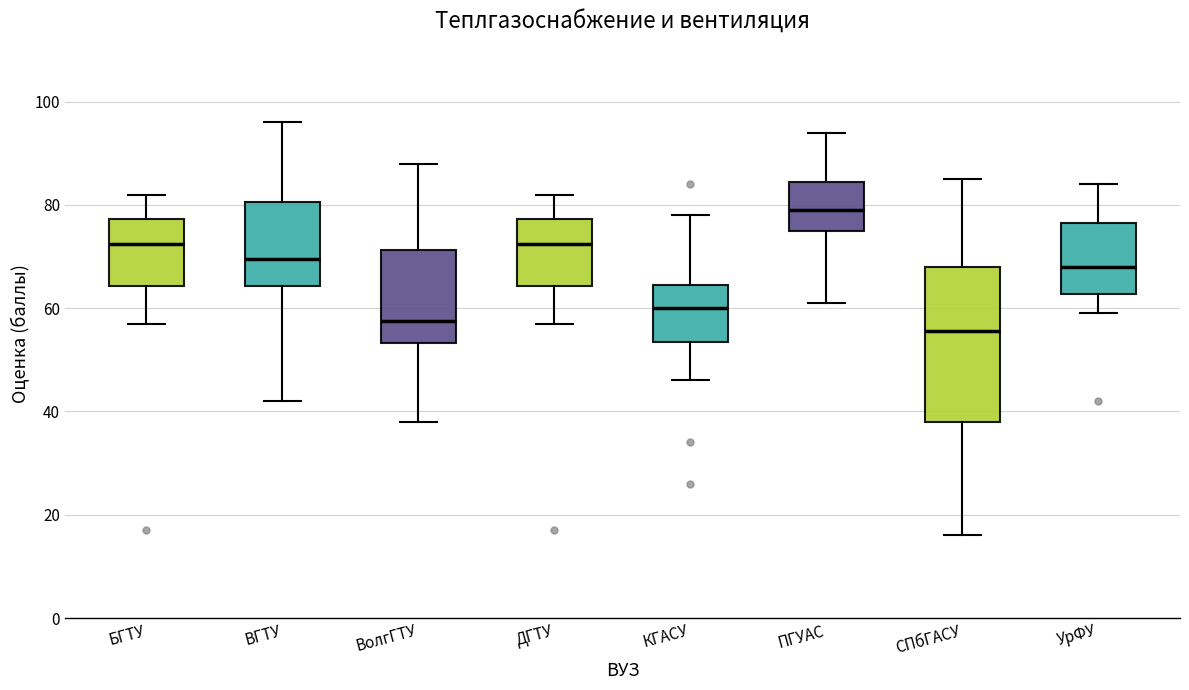

Reading left to right, read every box against the y-axis: the position of its median line, the range the box covers, and the ends of its whiskers. The values are not printed on the chart, so give them approximately, as read against the axis.

БГТУ: median 72, box 64 to 78, whiskers 58 to 82
ВГТУ: median 70, box 64 to 80, whiskers 42 to 96
ВолгГТУ: median 58, box 54 to 72, whiskers 38 to 88
ДГТУ: median 72, box 64 to 78, whiskers 58 to 82
КГАСУ: median 60, box 54 to 64, whiskers 46 to 78
ПГУАС: median 80, box 76 to 84, whiskers 62 to 94
СПбГАСУ: median 56, box 38 to 68, whiskers 16 to 86
УрФУ: median 68, box 62 to 76, whiskers 60 to 84